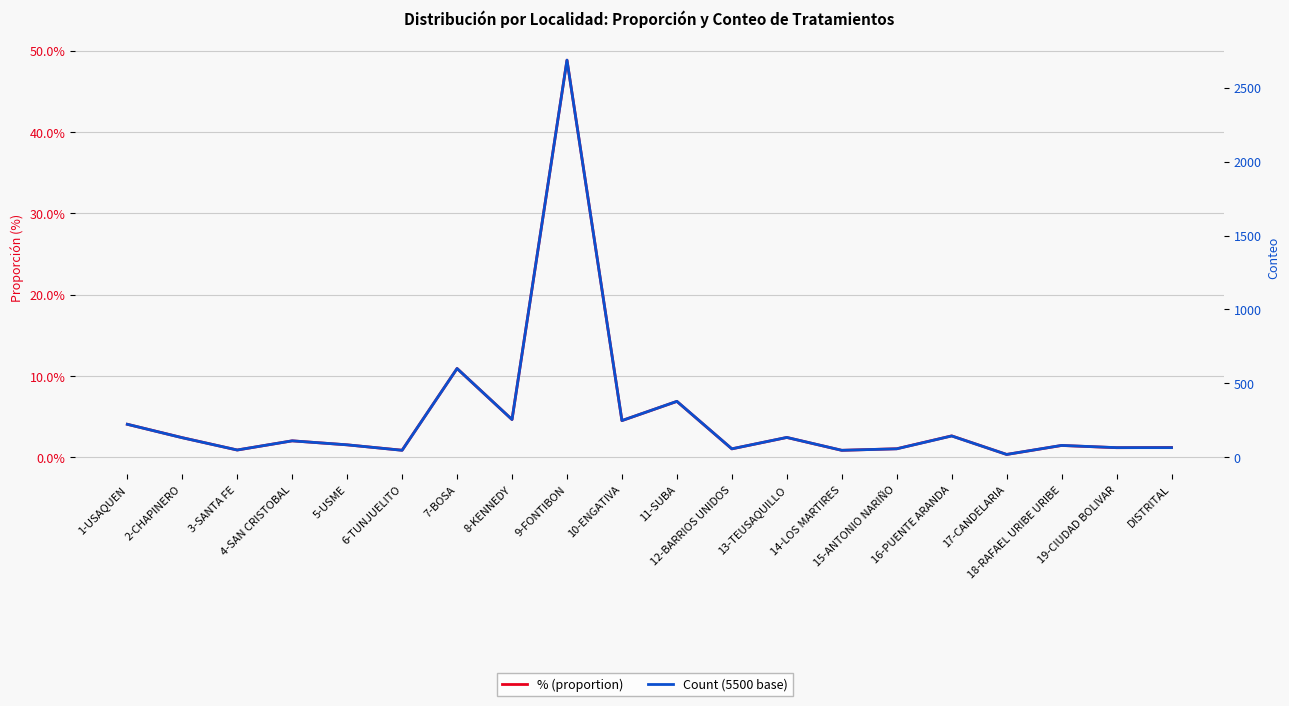

What position from the right is 1-USAQUEN?

20